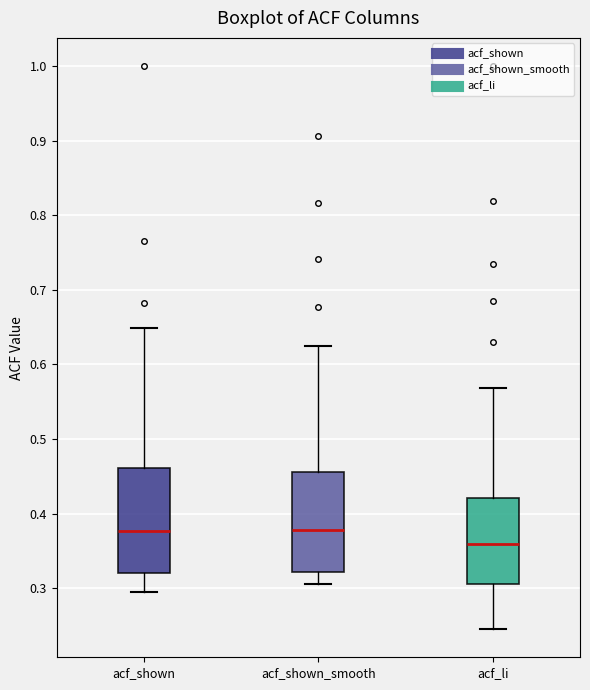

Reading left to right, read every box against the y-axis: the position of its median line, the range the box covers, and the ends of its whiskers. The values are not printed on the chart, so give them approximately, as read against the axis.

acf_shown: median 0.38, box 0.32 to 0.46, whiskers 0.30 to 0.65
acf_shown_smooth: median 0.38, box 0.32 to 0.46, whiskers 0.31 to 0.62
acf_li: median 0.36, box 0.31 to 0.42, whiskers 0.25 to 0.57